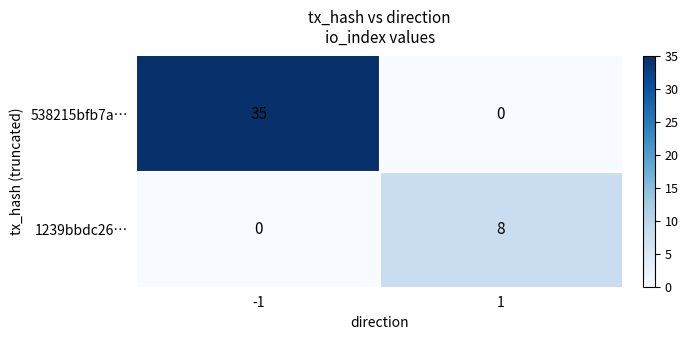

The 538215bfb7a… series shows 20 at 1. True or false?

False